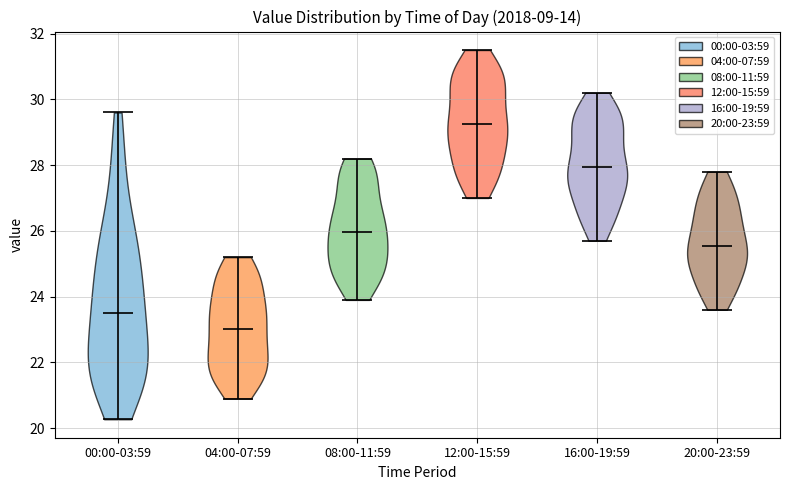

Reading left to right, read every violin against the y-axis: where its median line is, and the lowest and highest points it reaches. The values are not printed on the chart, so give them approximately, as read against the axis.

00:00-03:59: median line 23.6, lowest point 20.2, highest point 29.6
04:00-07:59: median line 23.0, lowest point 21.0, highest point 25.2
08:00-11:59: median line 26.0, lowest point 24.0, highest point 28.2
12:00-15:59: median line 29.2, lowest point 27.0, highest point 31.6
16:00-19:59: median line 28.0, lowest point 25.8, highest point 30.2
20:00-23:59: median line 25.6, lowest point 23.6, highest point 27.8